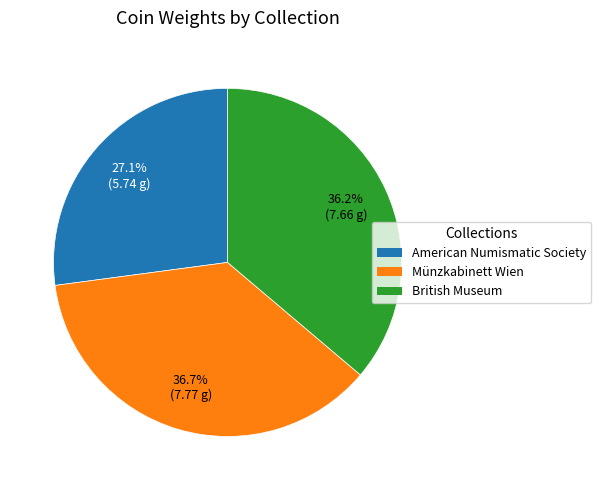

Rank the categories by value from lowest to highest.

American Numismatic Society, British Museum, Münzkabinett Wien